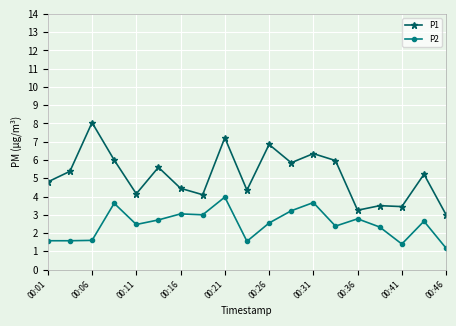

Rank the series by their average value, from highest to lowest.

P1, P2